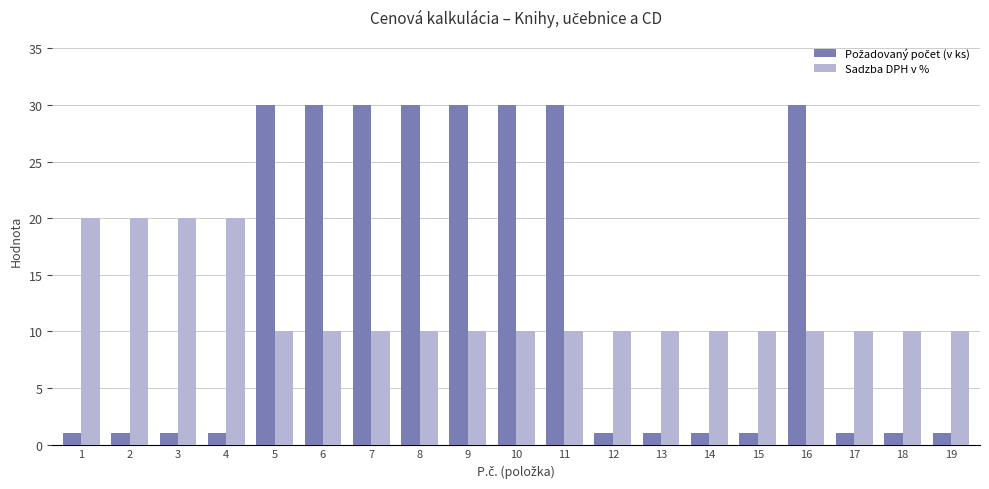

How many bars are there in total?

38